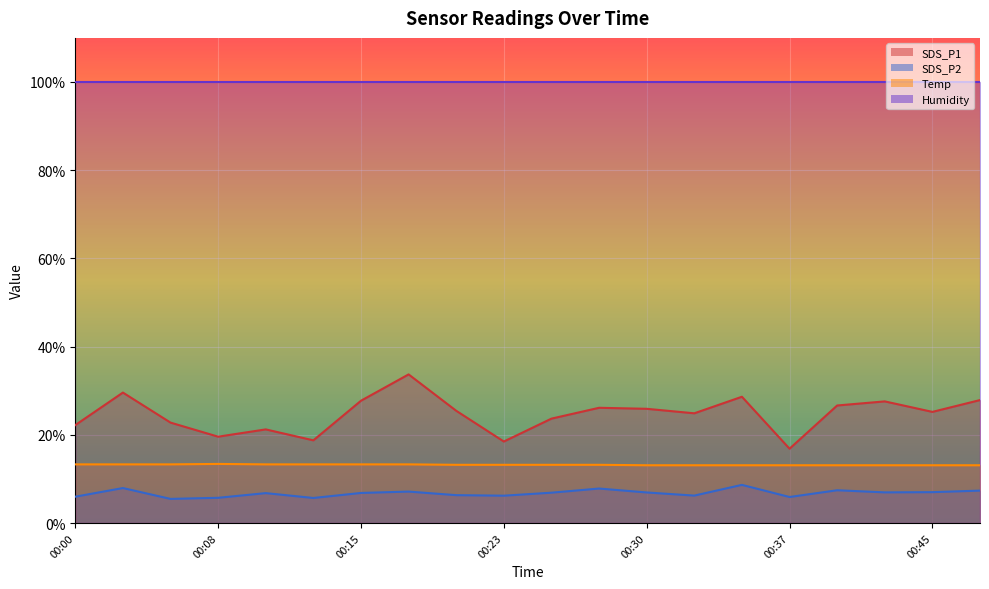

Count the number of categories in the chart.

20